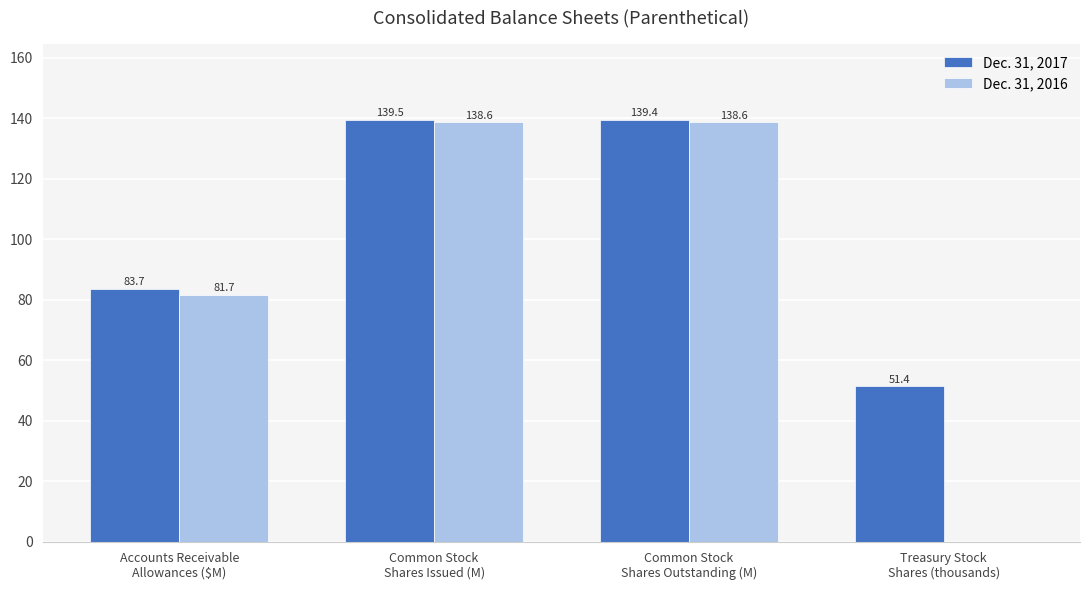

How many data points in Dec. 31, 2017 are above 139?

2